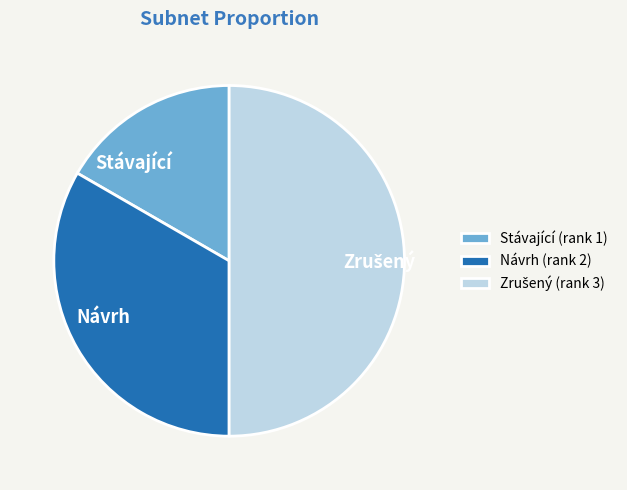

True or false: Návrh accounts for 33% of the total.

True